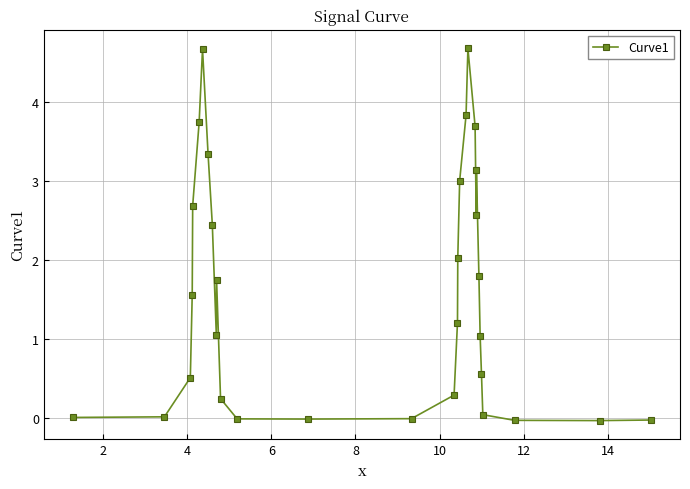

What is the maximum value shown in the chart?

4.7